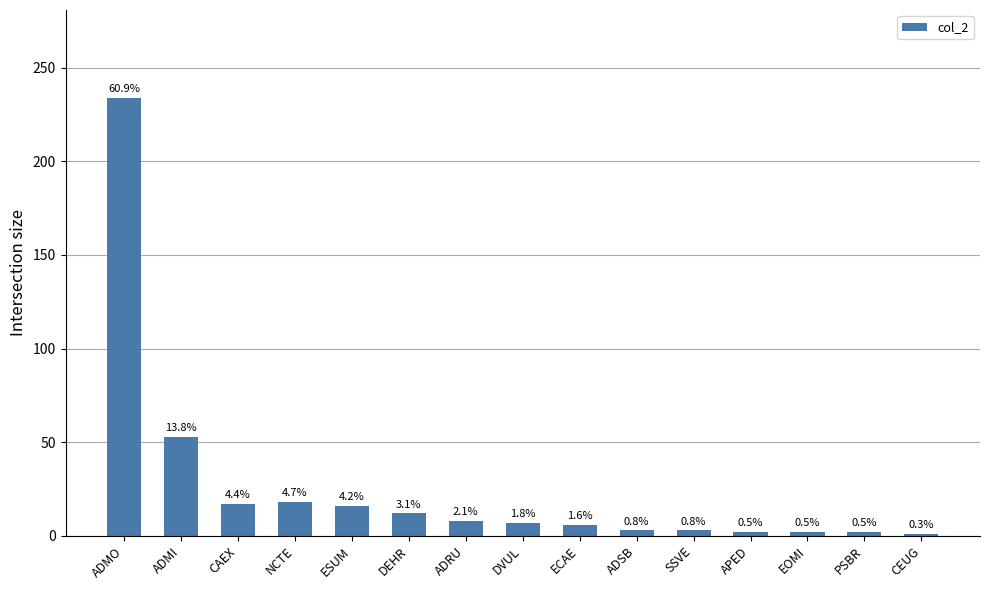

How many bars are there in total?

15